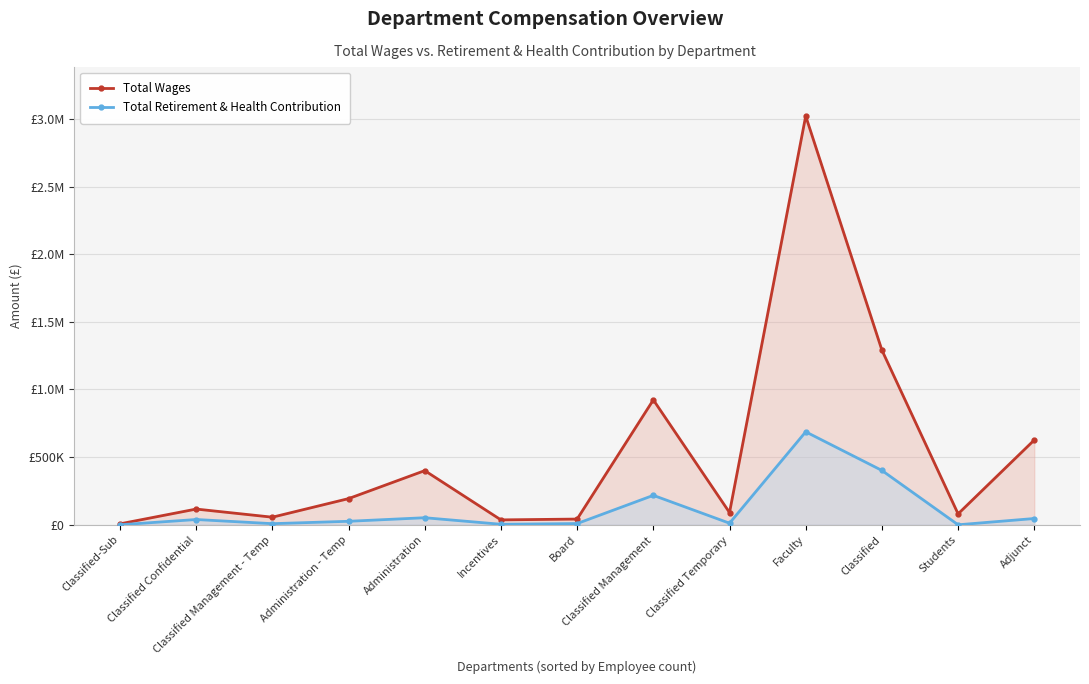

Is it true that Total Retirement & Health Contribution equals 0 at Classified-Sub?

True